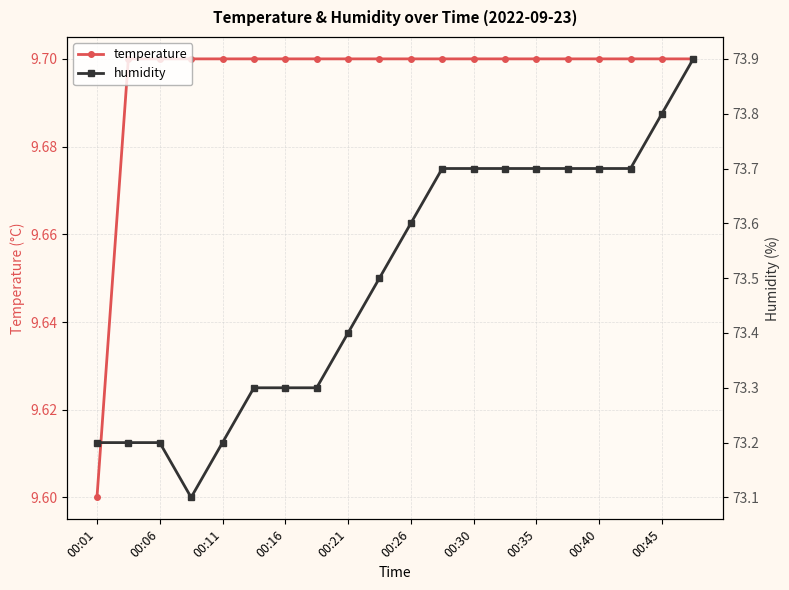

What is the sum of all temperature values?

193.9